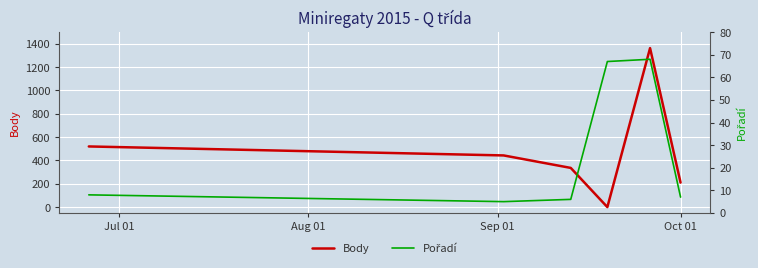

What is the maximum value for Body?

1363